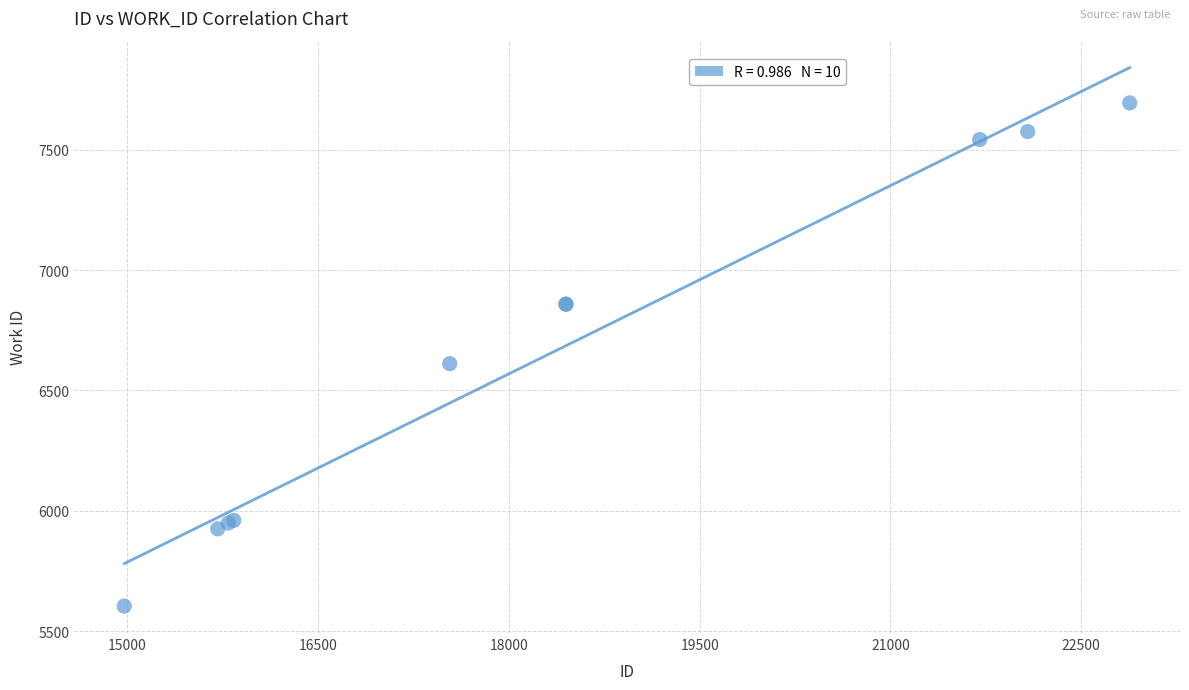

What Y value in the scatter plot is closest to 6649?

6611